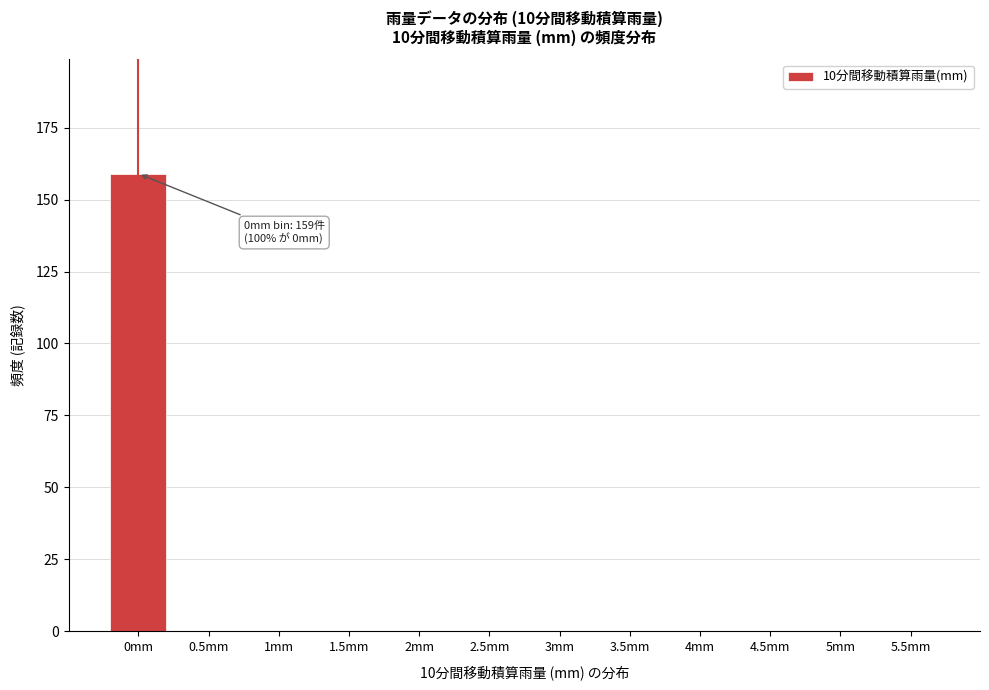

Reading right to left, what are all the values shown in this chart?

5.5mm=0	5mm=0	4.5mm=0	4mm=0	3.5mm=0	3mm=0	2.5mm=0	2mm=0	1.5mm=0	1mm=0	0.5mm=0	0mm=159